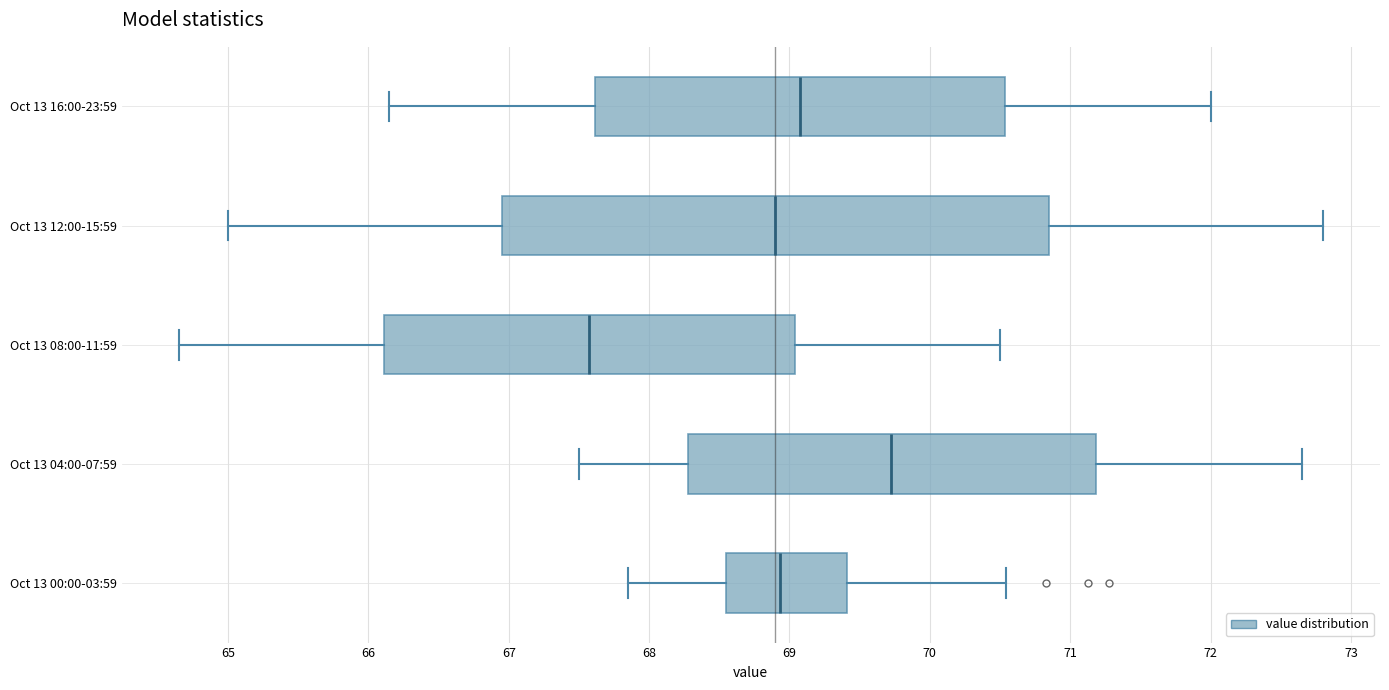

Reading bottom to top, transcribe this box plot: for each box, give where its median line is, the range the box spans, and where its two whiskers end, as read against the x-axis. The values are not printed on the chart, so give them approximately, as read against the axis.

Oct 13 00:00-03:59: median 68.9, box 68.5 to 69.4, whiskers 67.9 to 70.5
Oct 13 04:00-07:59: median 69.7, box 68.3 to 71.2, whiskers 67.5 to 72.7
Oct 13 08:00-11:59: median 67.6, box 66.1 to 69.0, whiskers 64.7 to 70.5
Oct 13 12:00-15:59: median 68.9, box 67.0 to 70.9, whiskers 65.0 to 72.8
Oct 13 16:00-23:59: median 69.1, box 67.6 to 70.5, whiskers 66.2 to 72.0